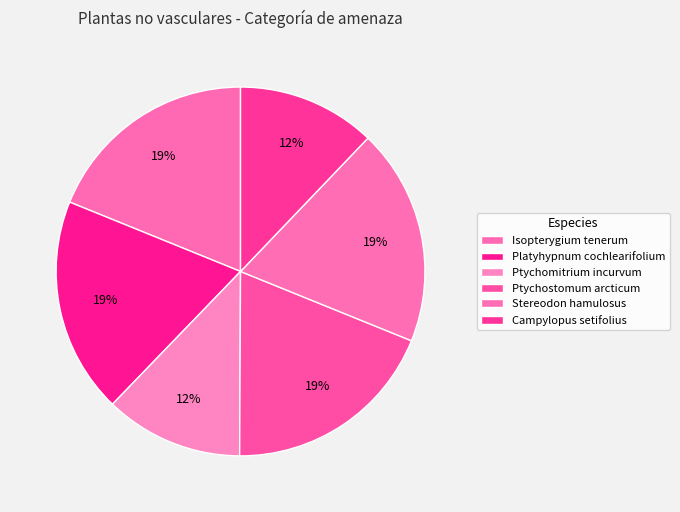

How many segments does this pie chart have?

6